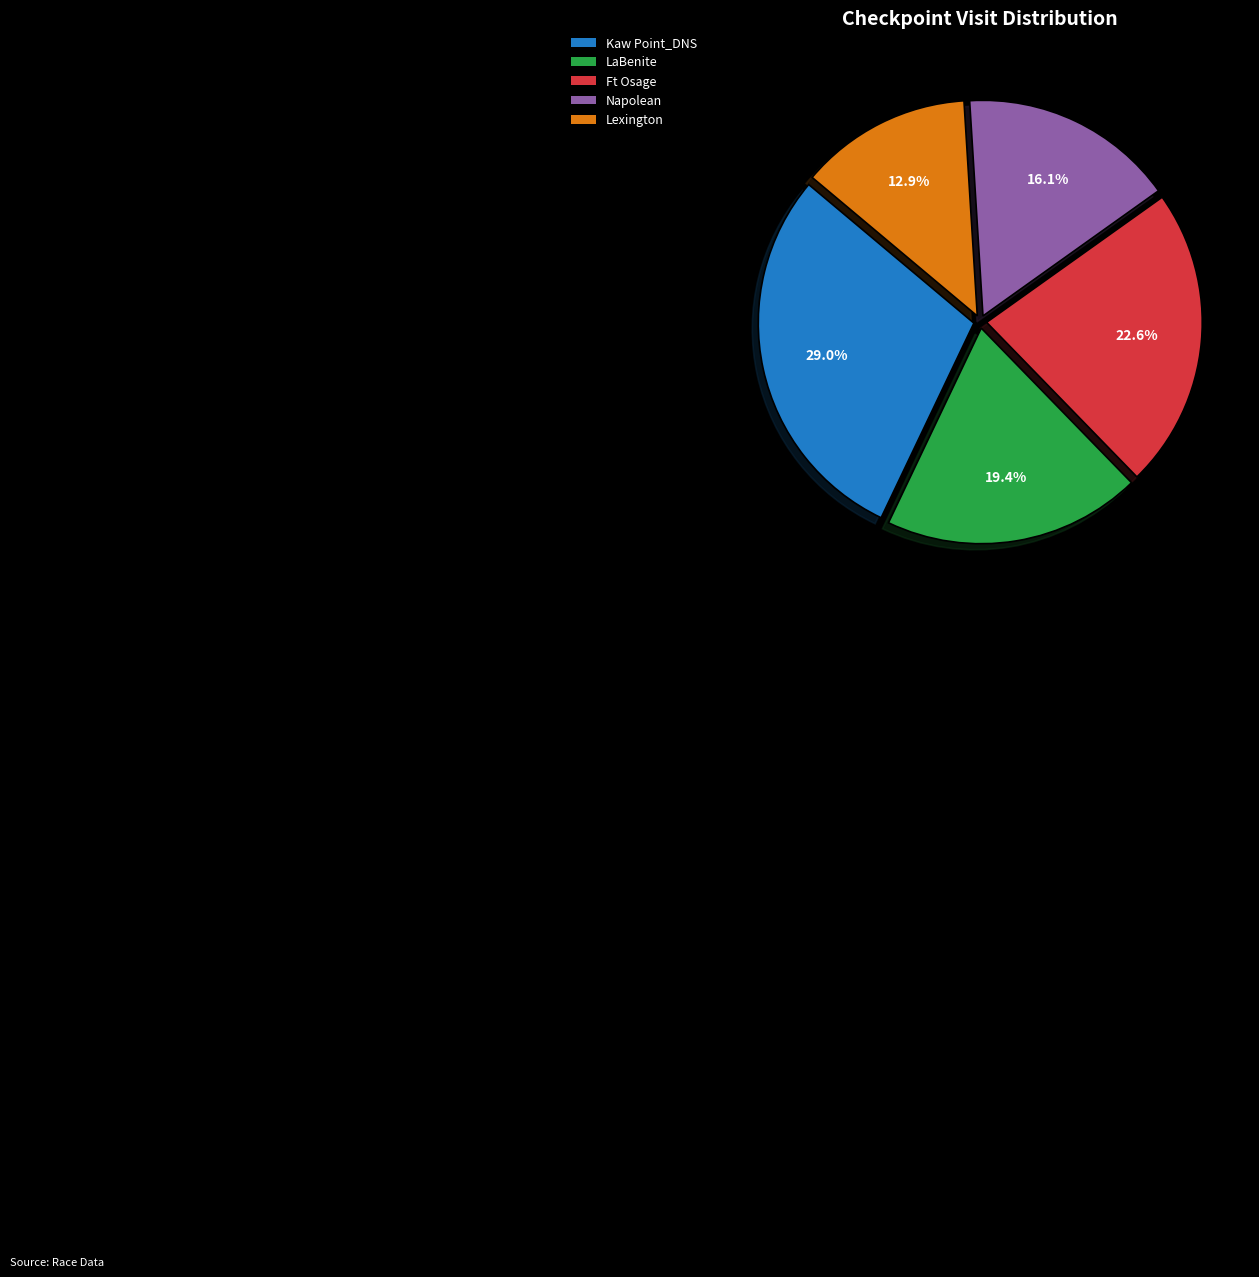

Which slice is the smallest?

Lexington